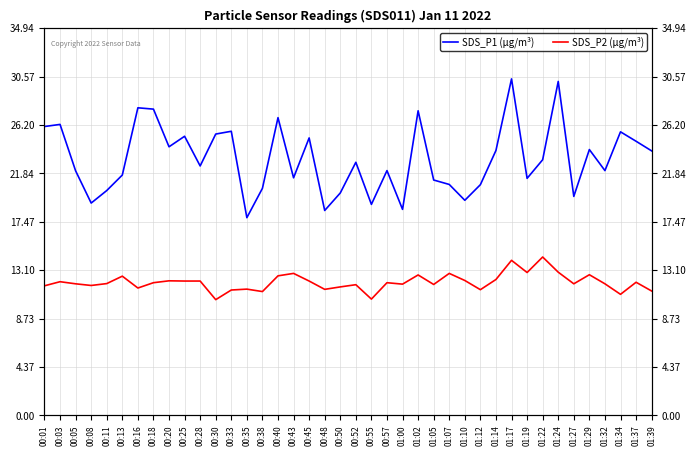

Count the number of categories in the chart.

40